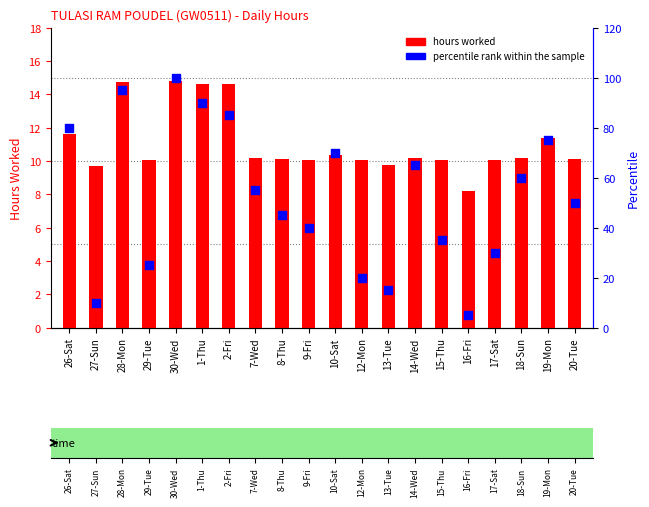

Which series contains the highest Y value?

percentile rank within sample